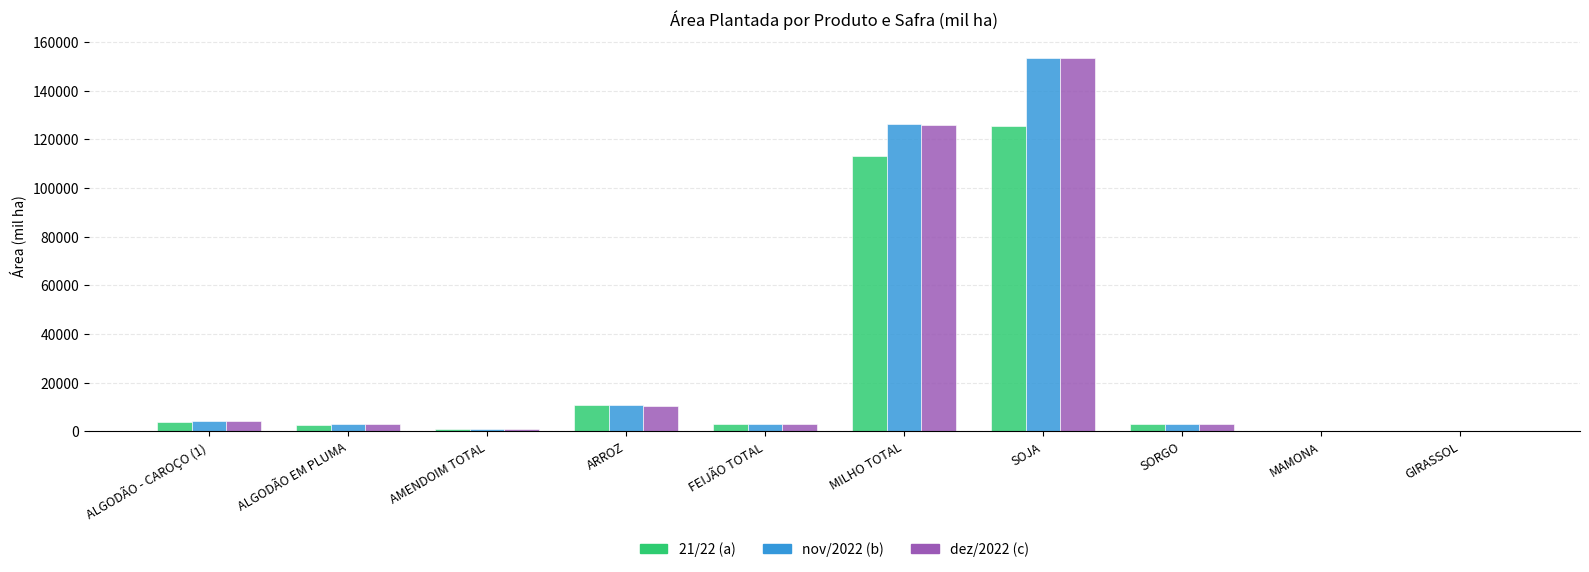

At which category is the sum across all series the highest?

SOJA